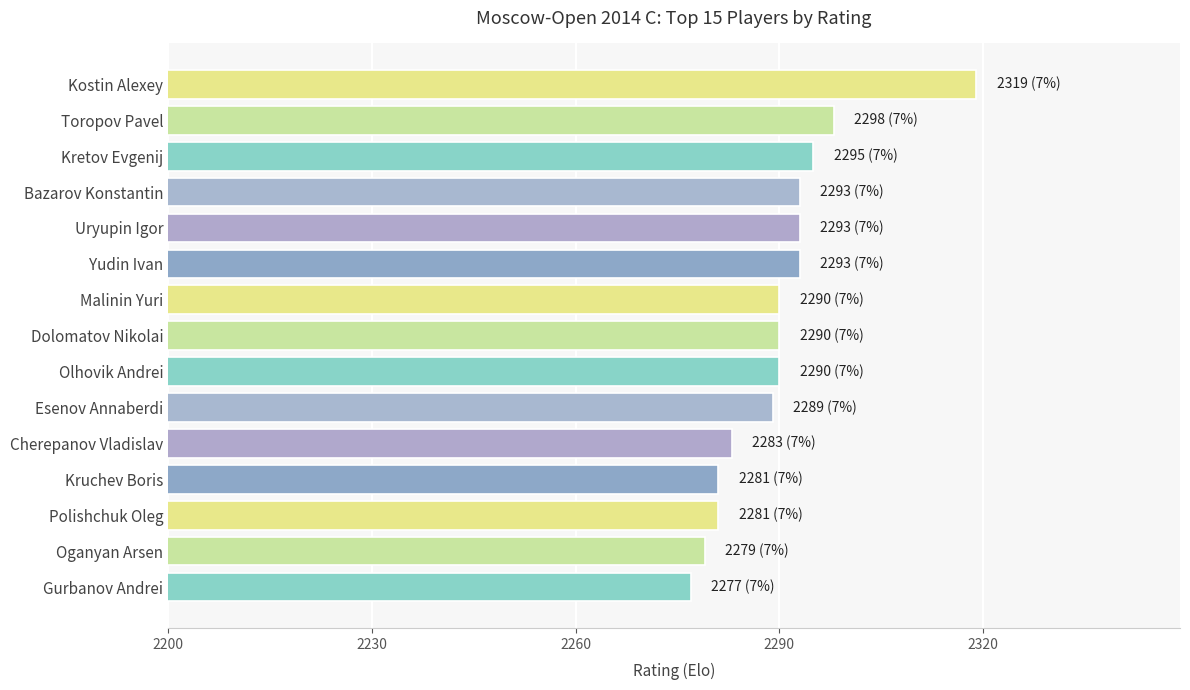

Reading top to bottom, what are all the values shown in this chart?

Kostin Alexey=2319	Toropov Pavel=2298	Kretov Evgenij=2295	Bazarov Konstantin=2293	Uryupin Igor=2293	Yudin Ivan=2293	Malinin Yuri=2290	Dolomatov Nikolai=2290	Olhovik Andrei=2290	Esenov Annaberdi=2289	Cherepanov Vladislav=2283	Kruchev Boris=2281	Polishchuk Oleg=2281	Oganyan Arsen=2279	Gurbanov Andrei=2277